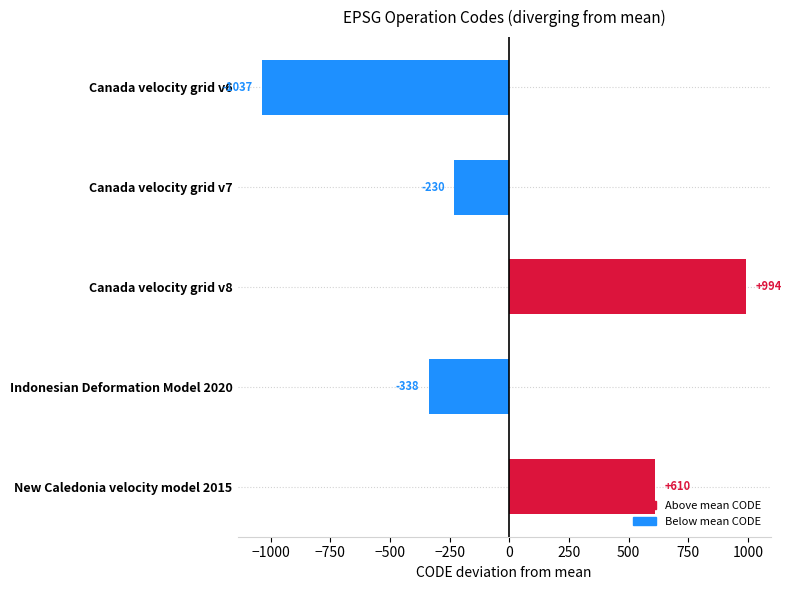

What is the label of the 1st bar from the bottom?

New Caledonia velocity model 2015